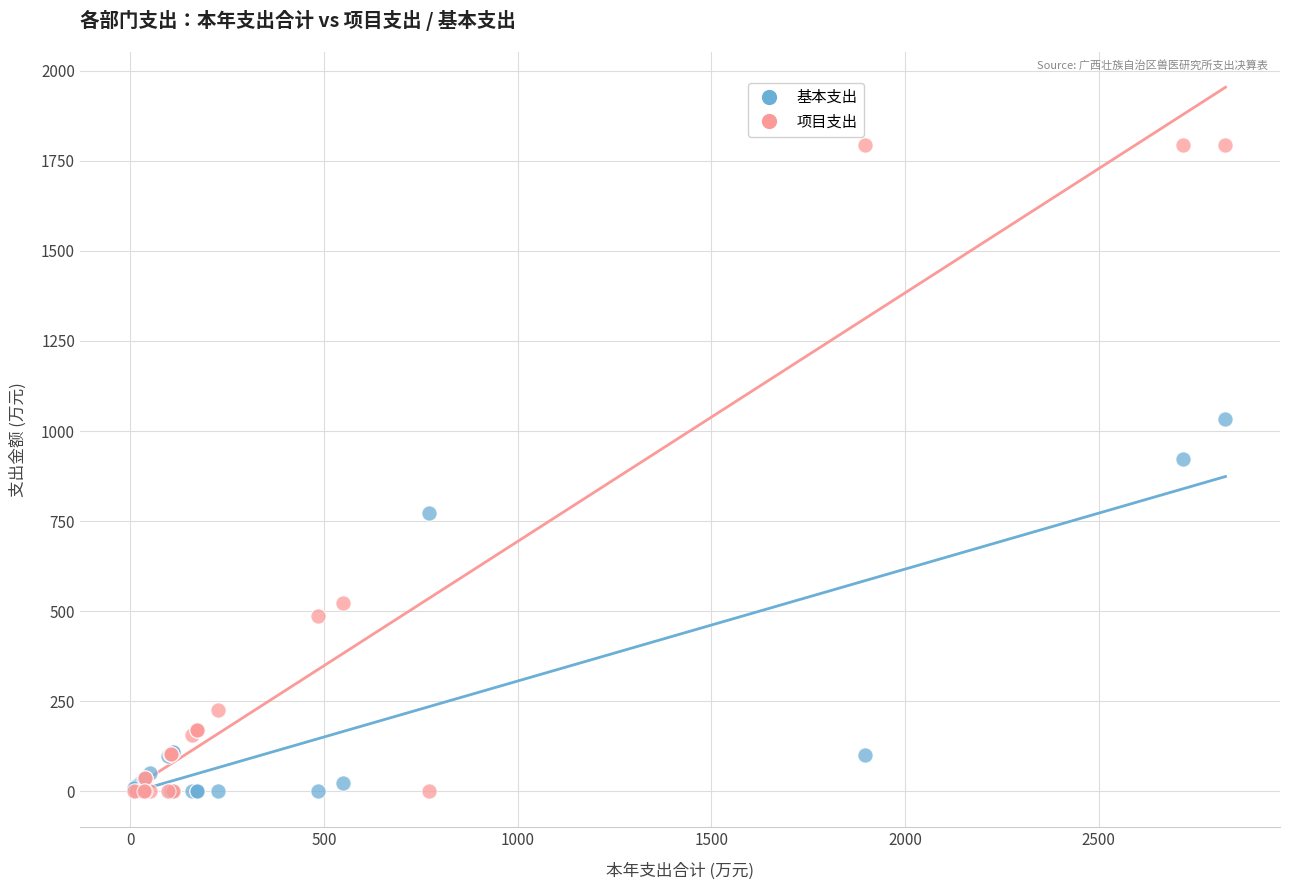

Across all series, what Y value is closest to 897?

923.5